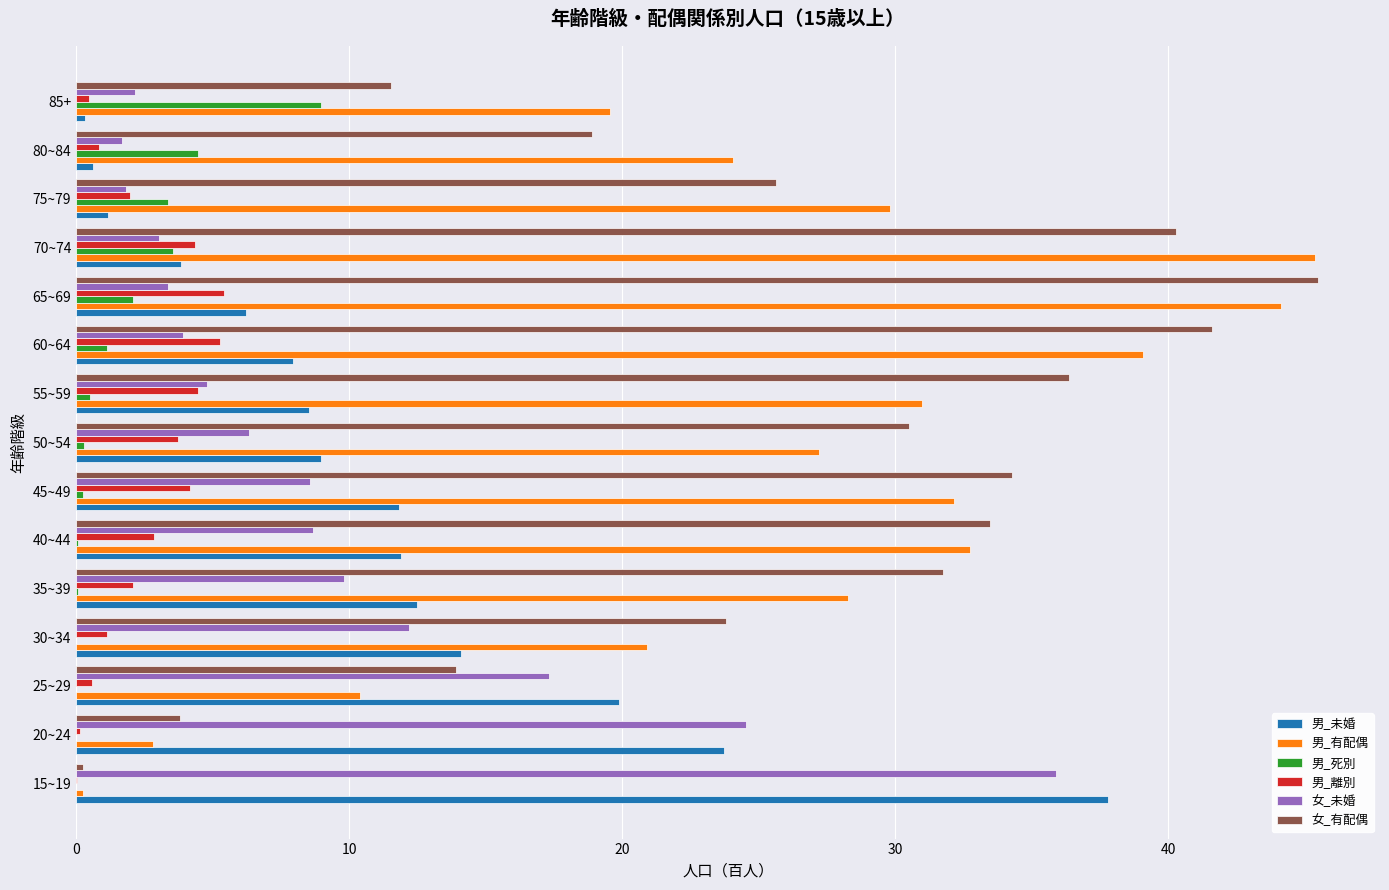

At which category is the sum across all series the highest?

65~69